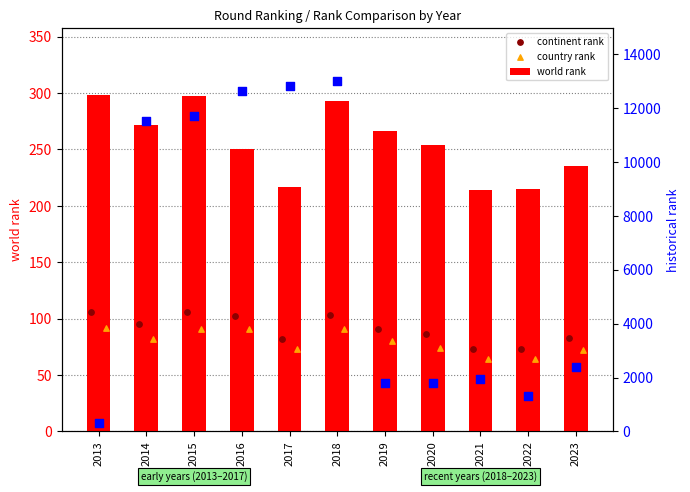

Which series has the largest total across all categories?

historical rank